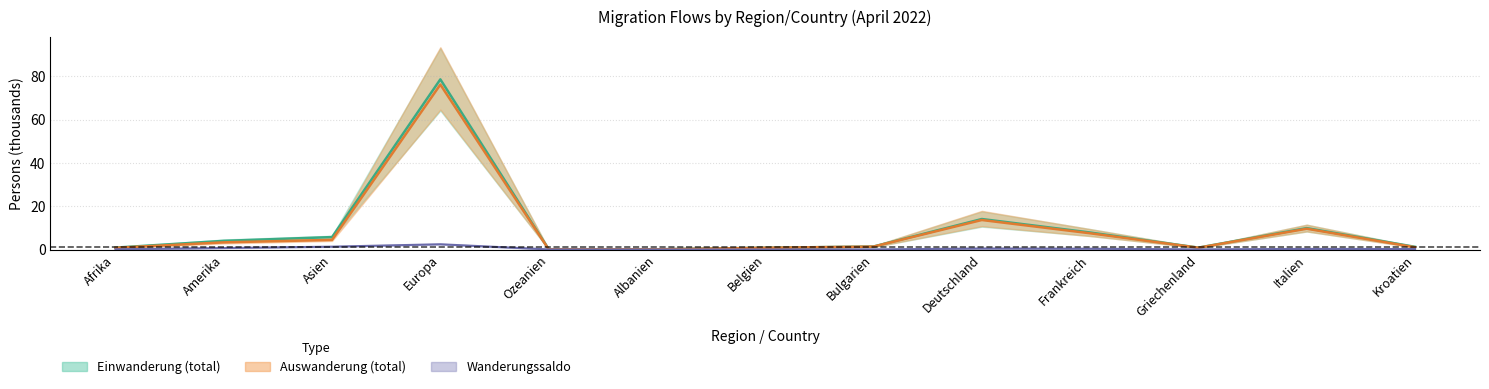

How many interior local peaks does the Auswanderung_total series have?

3